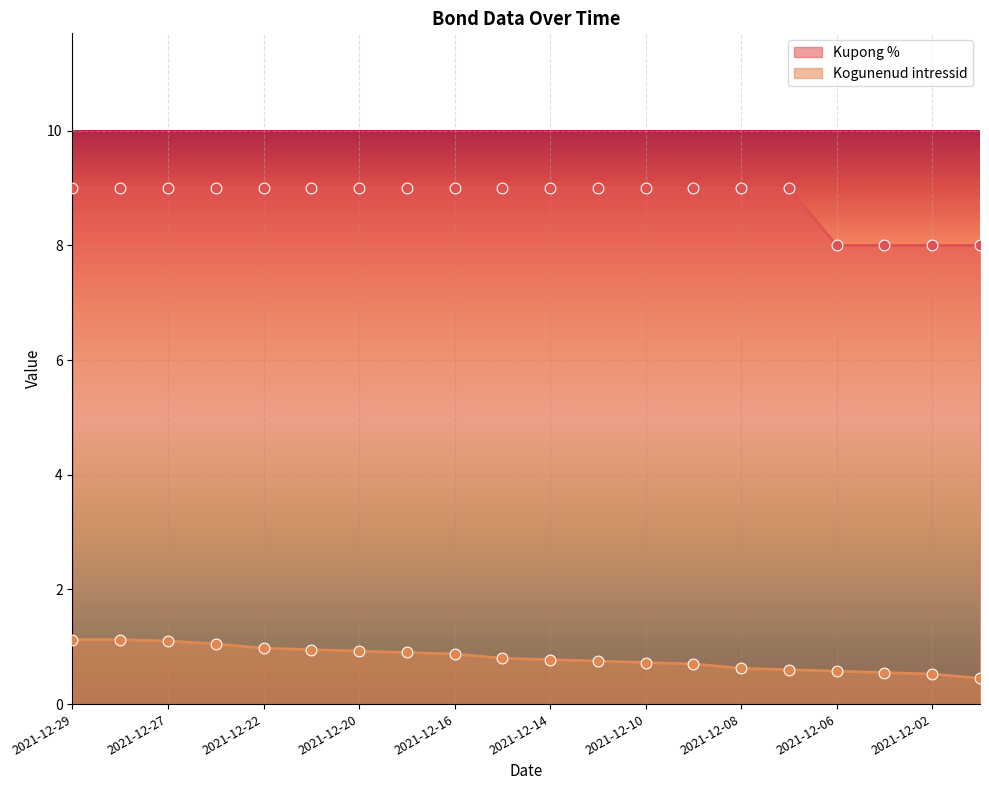

Which series has the largest total across all categories?

Kupong %